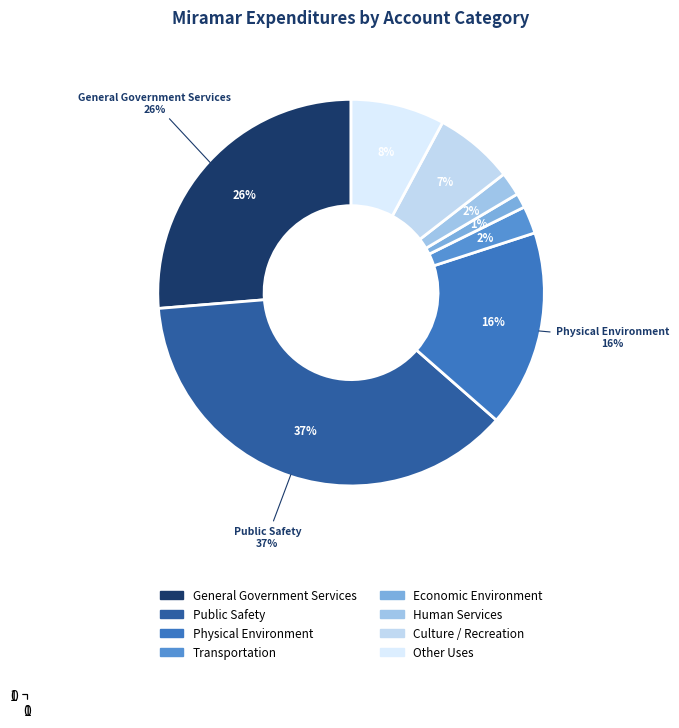

Combined, what portion of the pie is Human Services and Economic Environment?

3.2%